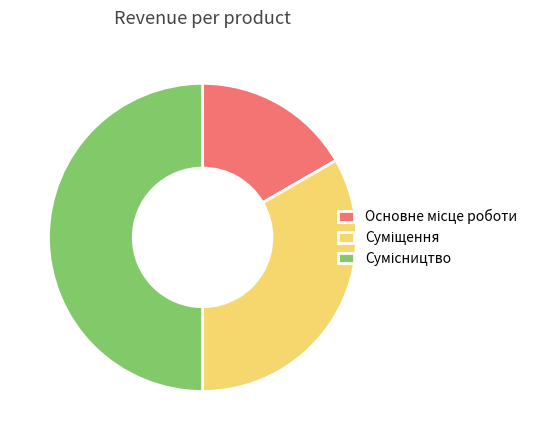

To the nearest percent, what percentage of the pie is Суміщення?

33%